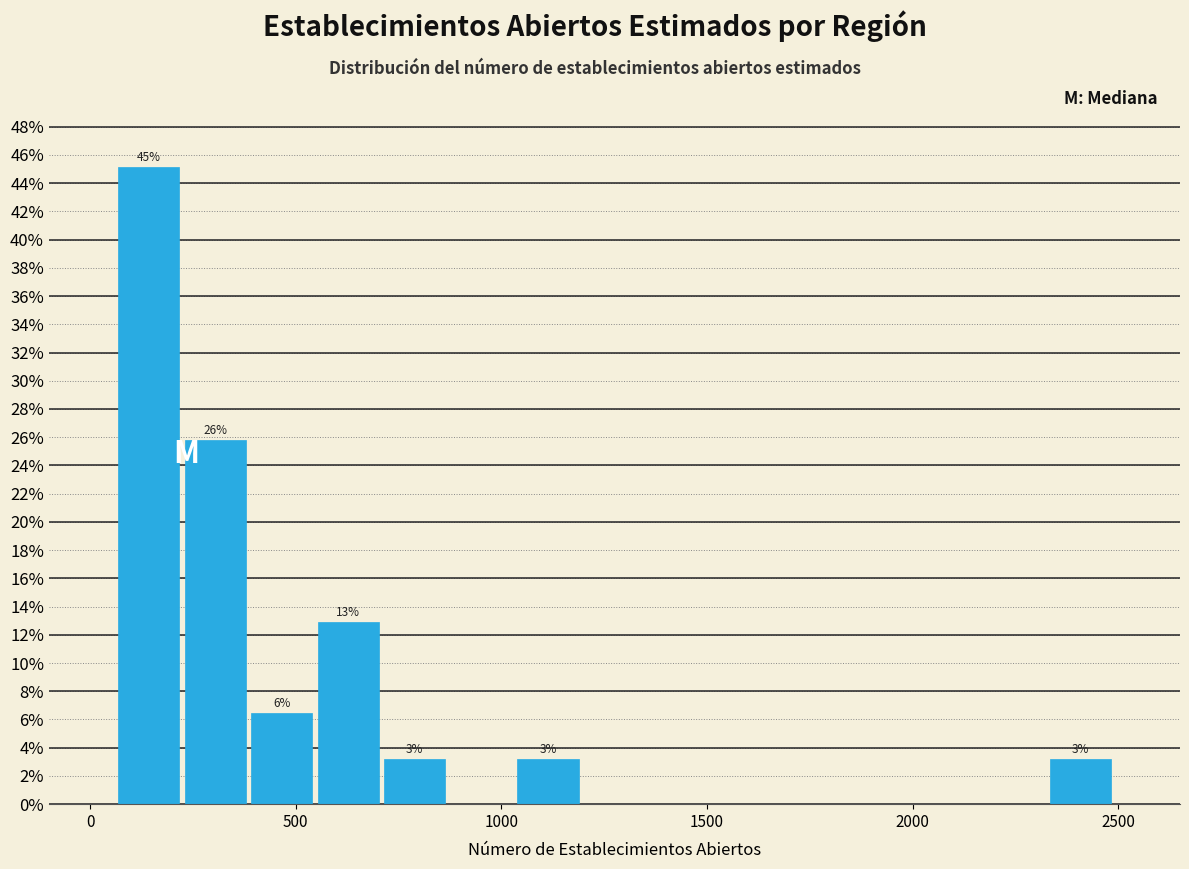

Read against the x-axis, roughly where is the centre of the tallest bar?

150